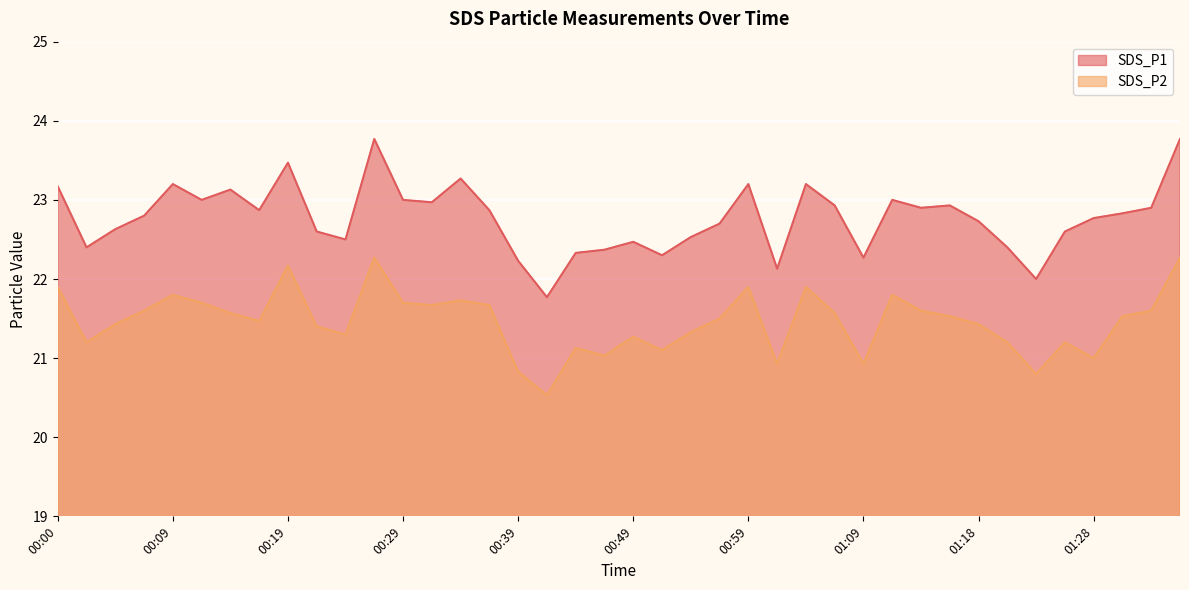

How many values in the SDS_P1 series are below 22?

1